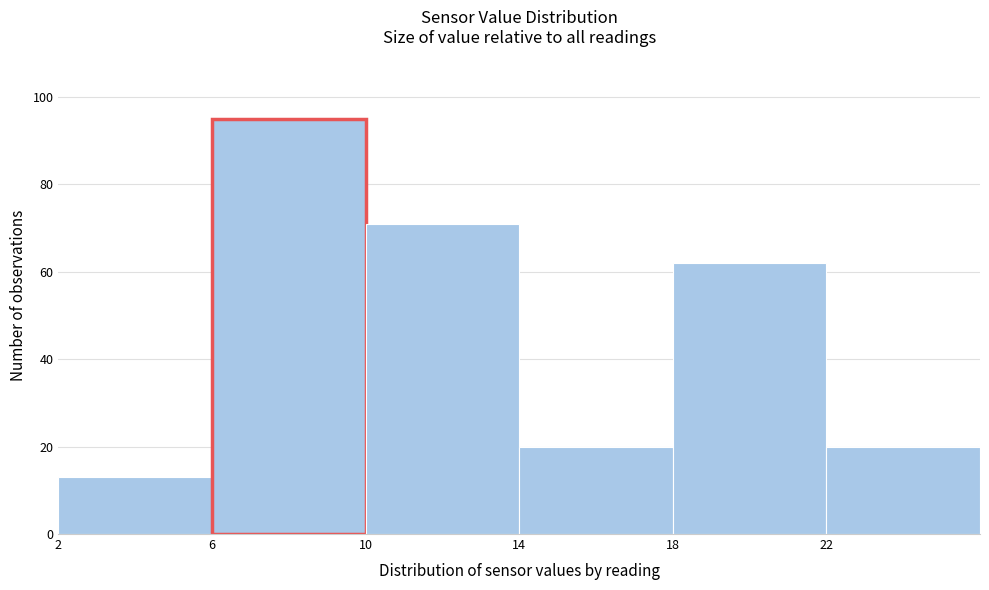

What is the height of the bar covering 14 to 18 on the x-axis? The values are not printed on the chart, so give them approximately, as read against the axis.

20